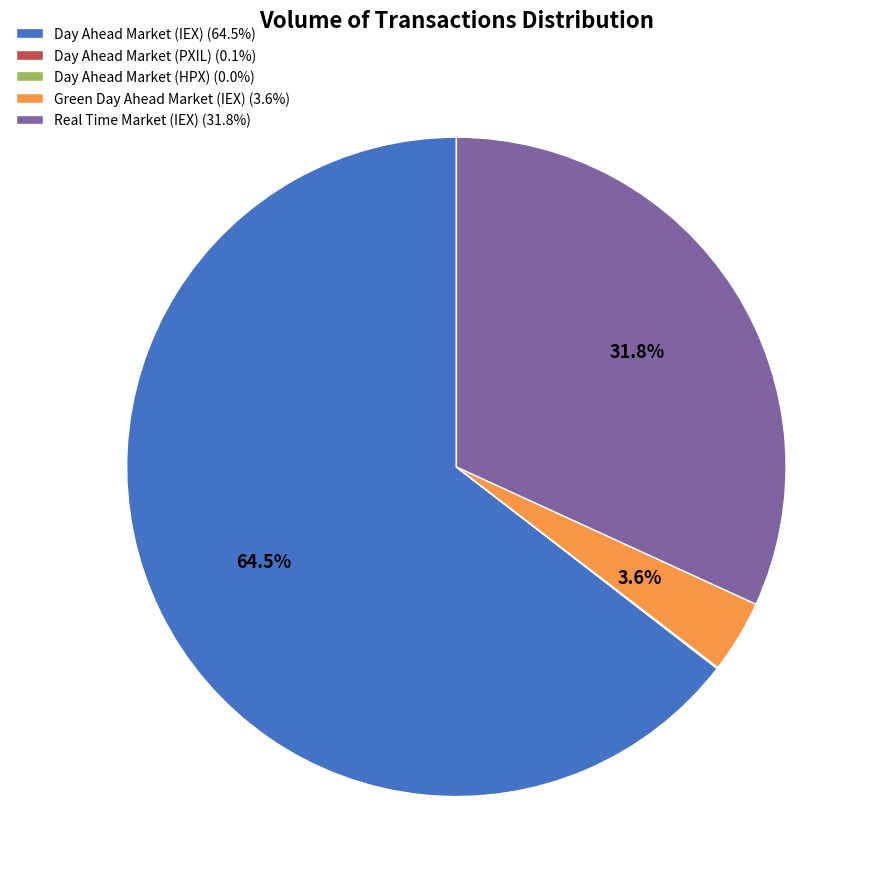

What percentage is NOT represented by Real Time Market (IEX) (31.8%)?

68.2%